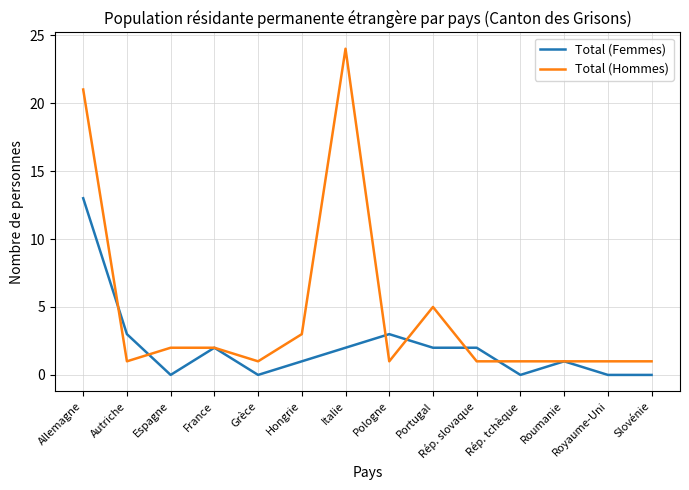

True or false: Total (Hommes) and Total (Femmes) intersect in this chart.

True